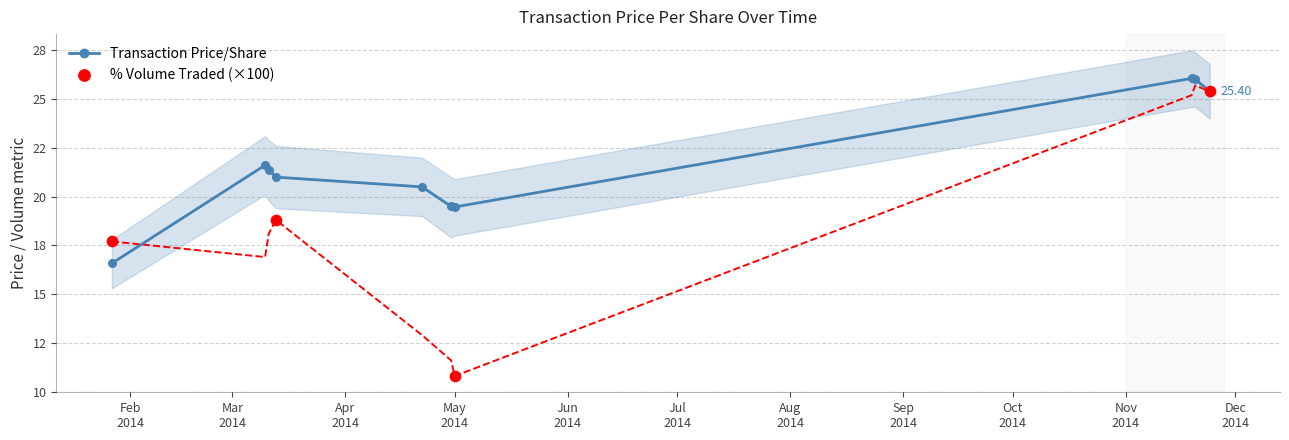

At how many categories does at least one series exceed 14?

10